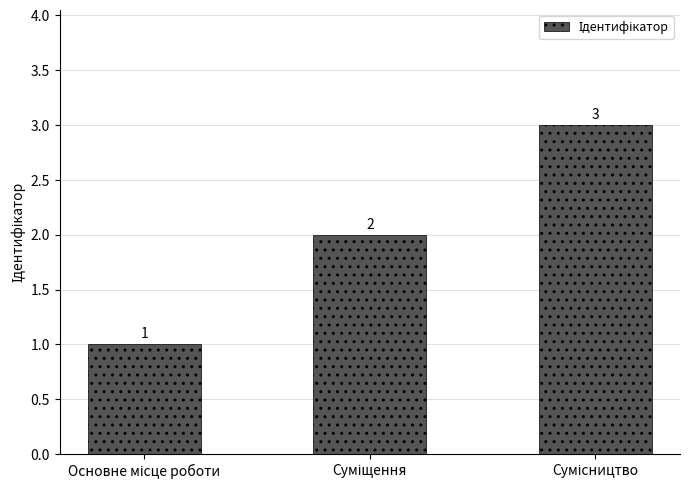

What is the sum of all values?

6